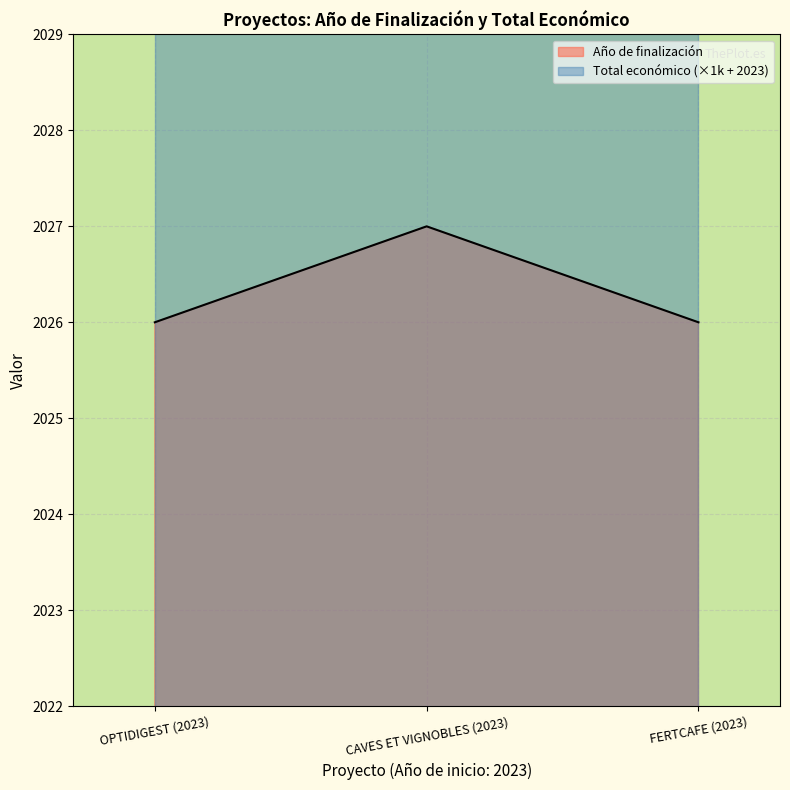

What is the label of the 3rd point from the left?

FERTCAFE (2023)